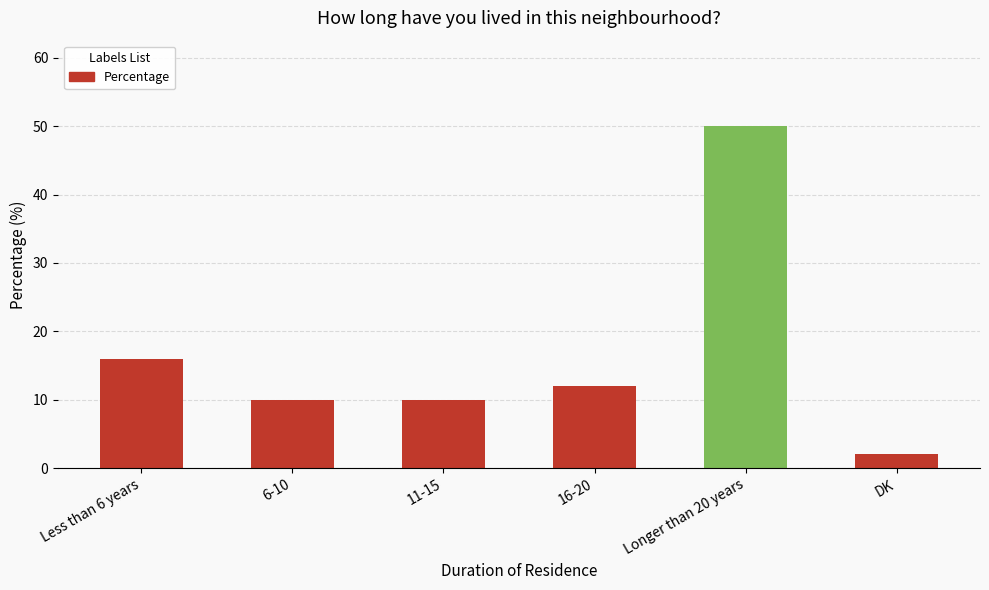

At which label is the value closest to 26?

Less than 6 years